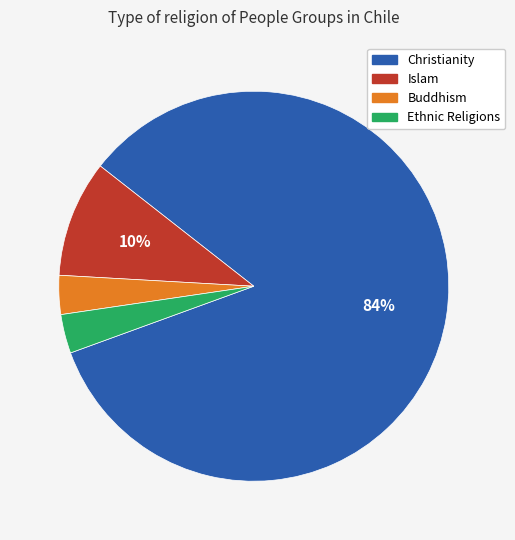

Which has a higher value, Buddhism or Islam?

Islam